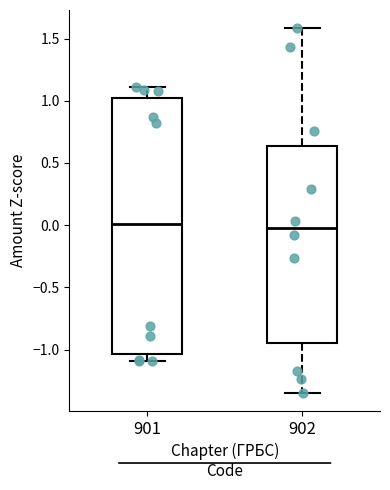

Reading left to right, read every box against the y-axis: the position of its median line, the range the box covers, and the ends of its whiskers. The values are not printed on the chart, so give them approximately, as read against the axis.

901: median 0.00, box -1.05 to 1.00, whiskers -1.10 to 1.10
902: median 0.00, box -0.95 to 0.65, whiskers -1.35 to 1.60